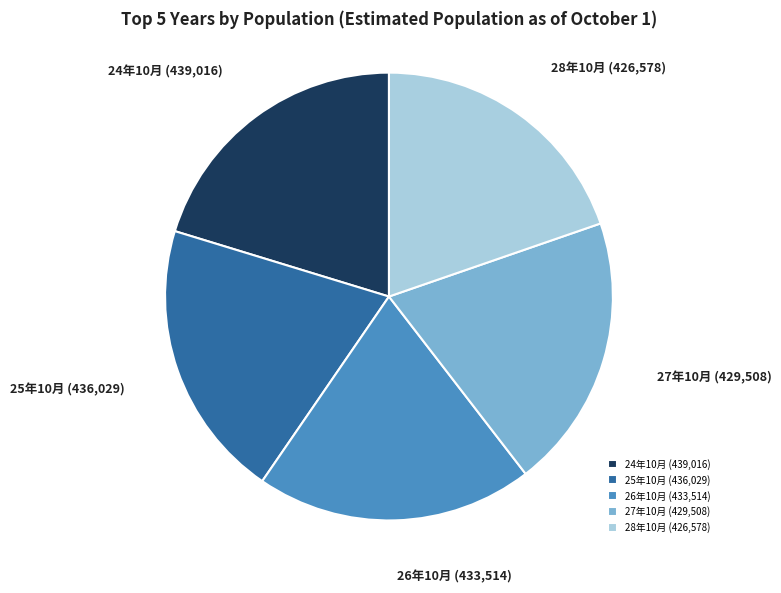

Is it true that 25年10月 is 30% of the pie?

False